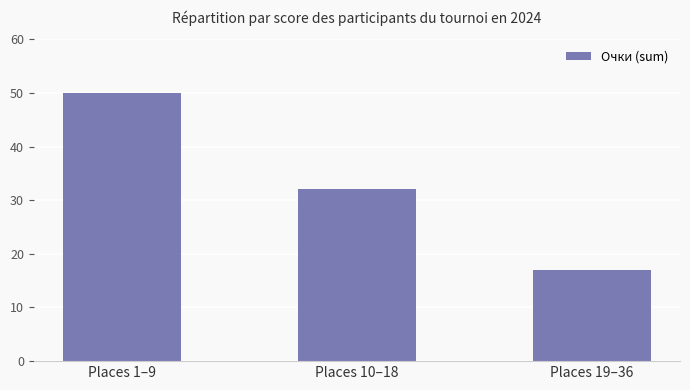

What is the greatest value displayed?

50